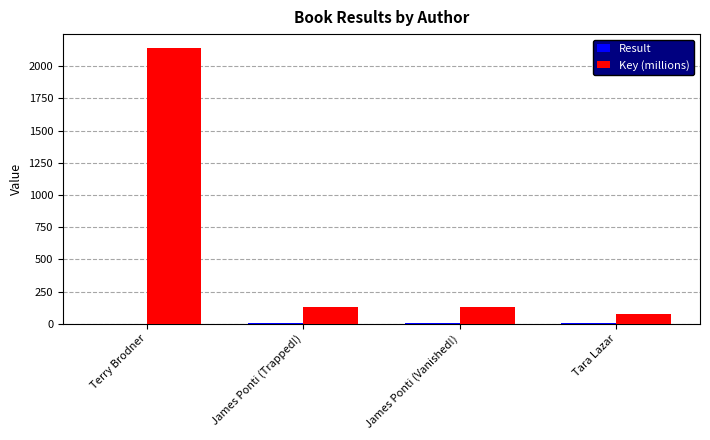

Between Terry Brodner and James Ponti (Trapped!), which series saw the biggest shift?

Key (millions)